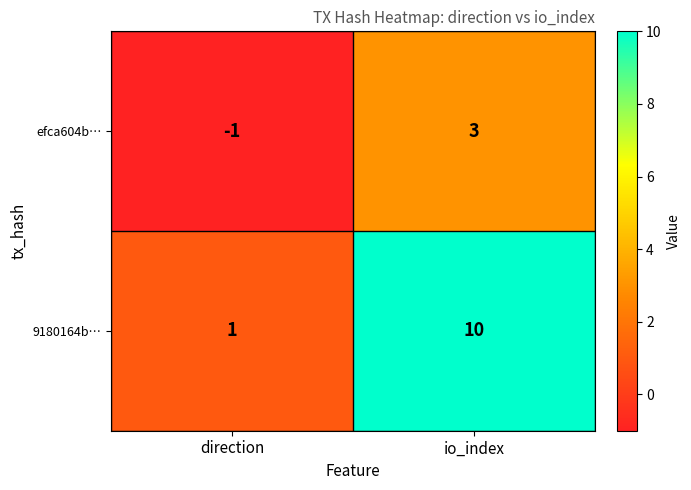

At which category does the chart reach its peak across all series?

io_index